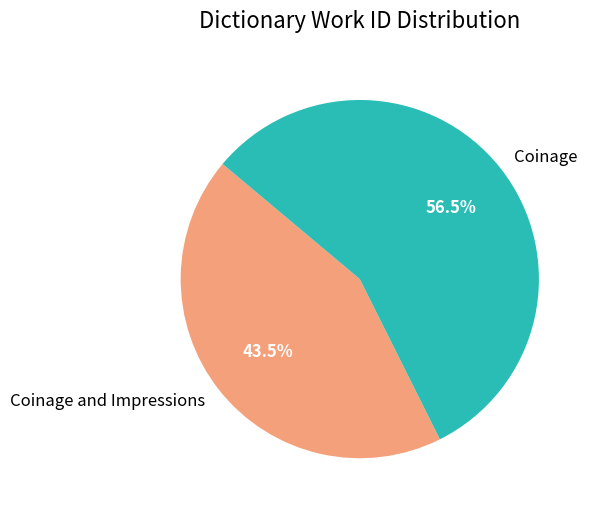

Which slice is the largest?

Coinage